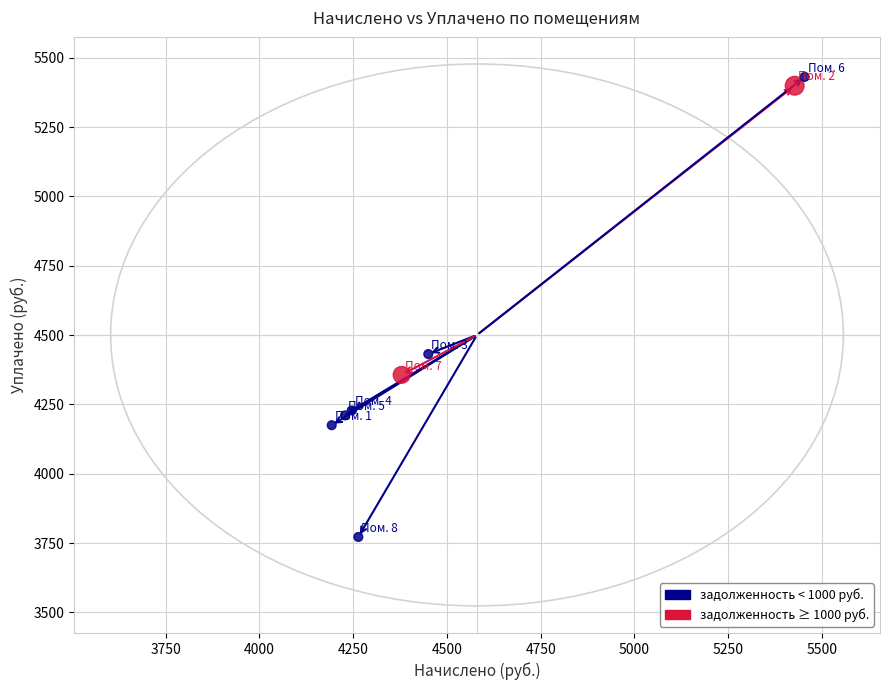

What Y value in the scatter plot is closest to 4601?

4431.4